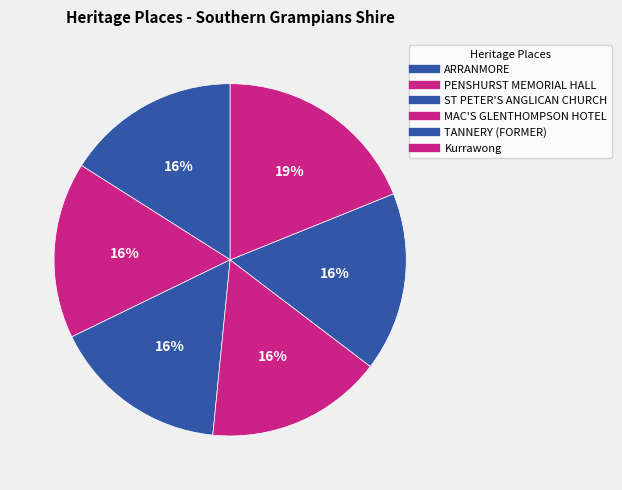

What percentage is NOT represented by Kurrawong?

81.1%